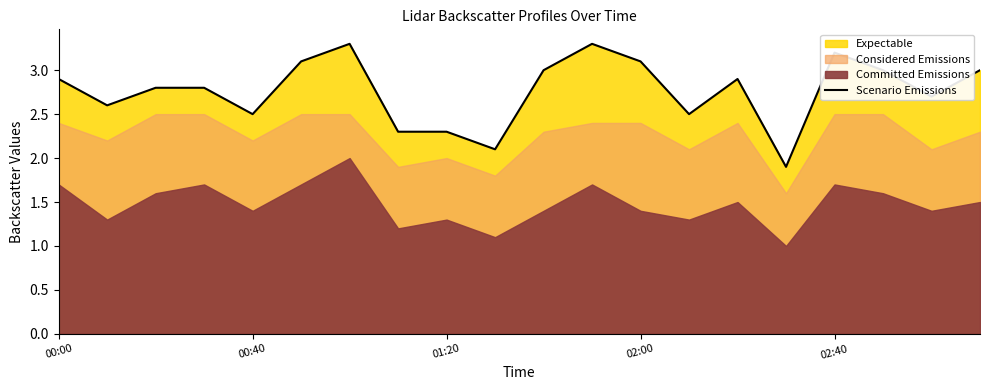

The value of Scenario Emissions at 00:00 is 4.1. True or false?

False